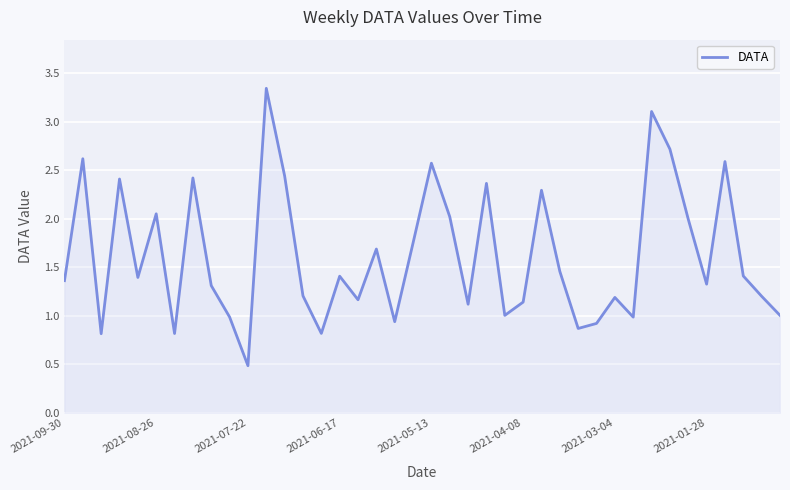

What is the smallest value displayed?

0.5